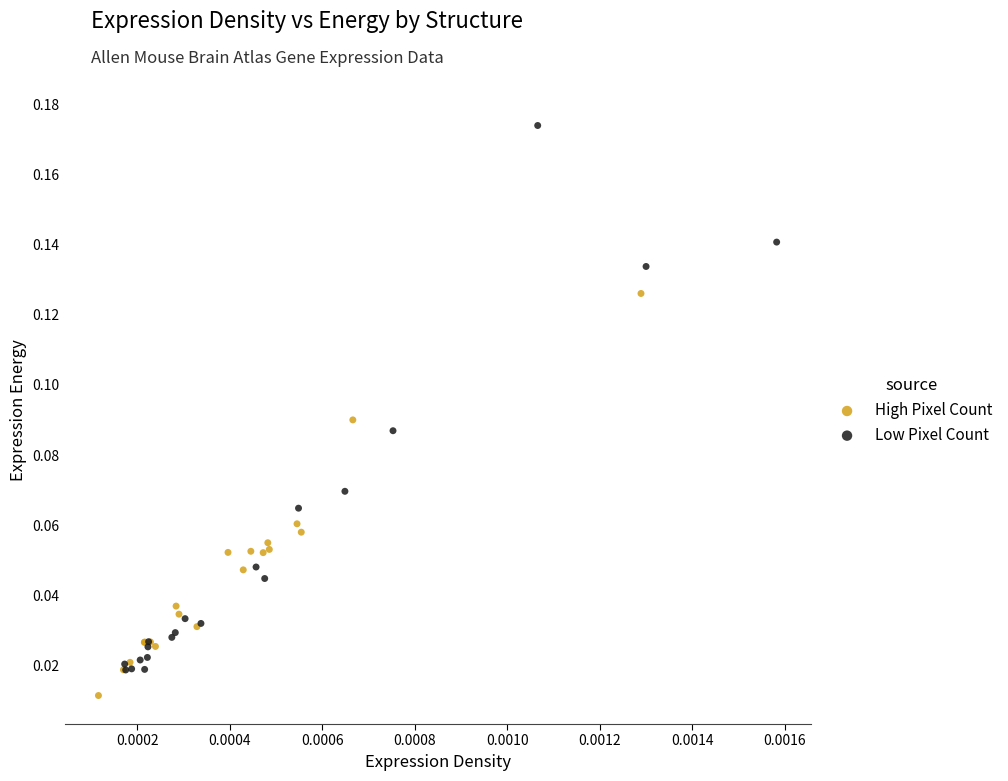

What are all the series names shown in the legend?

High Pixel Count, Low Pixel Count